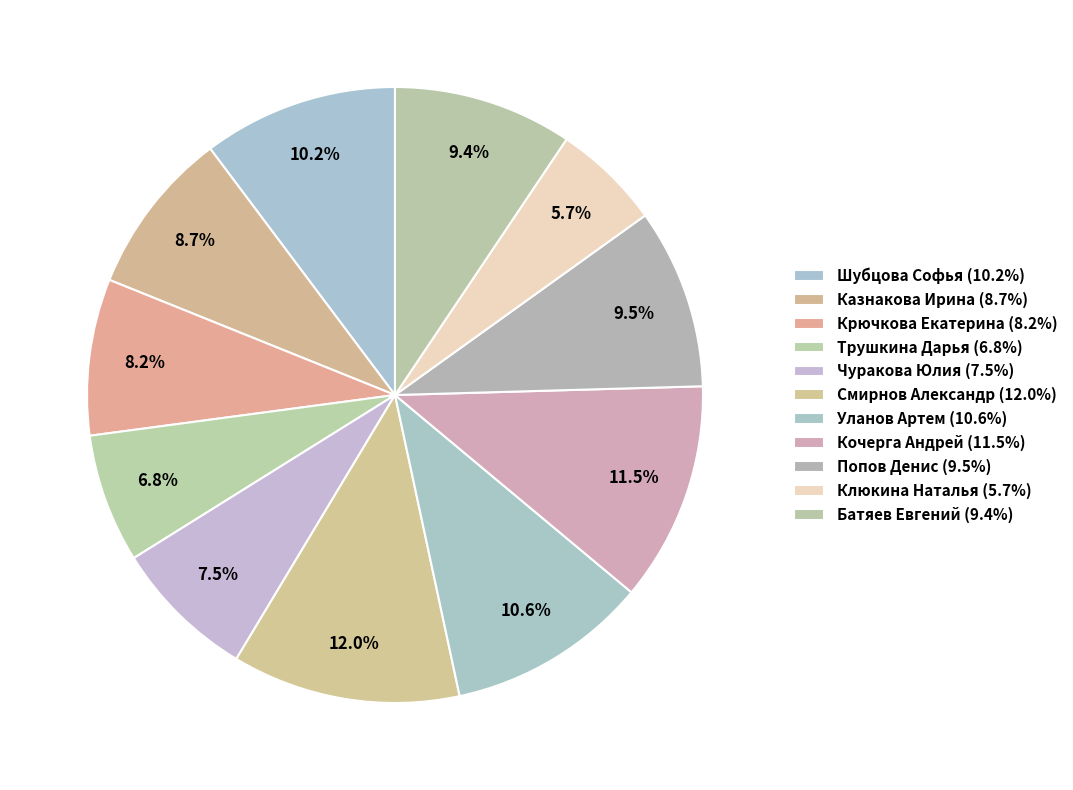

Count the number of slices in the pie.

11